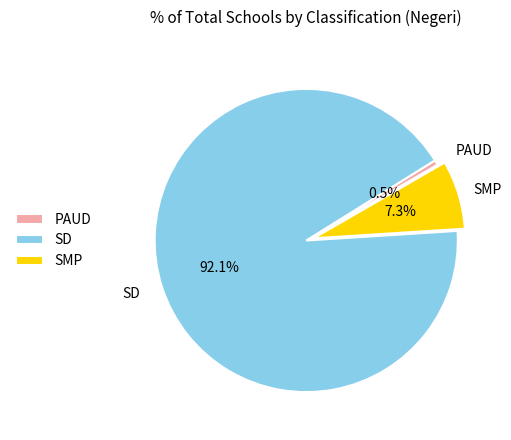

Which slice is the smallest?

PAUD